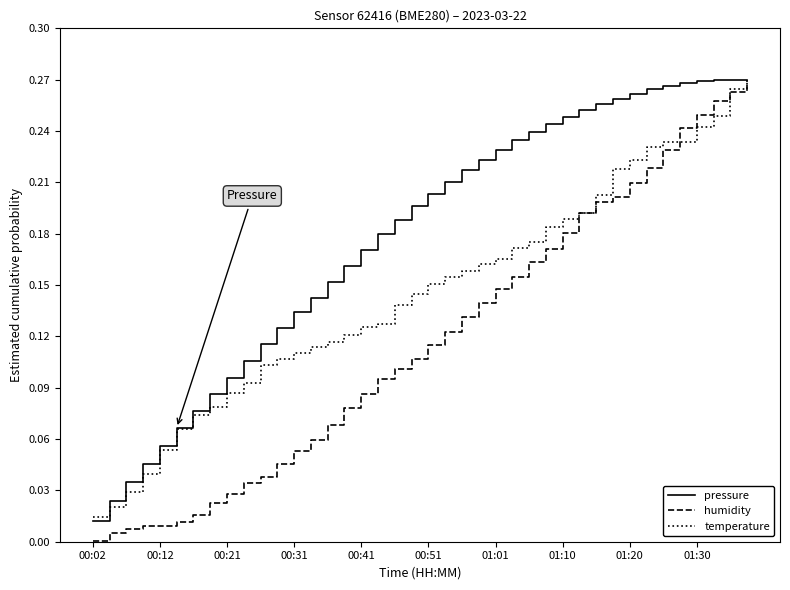

Which series has the largest total across all categories?

pressure